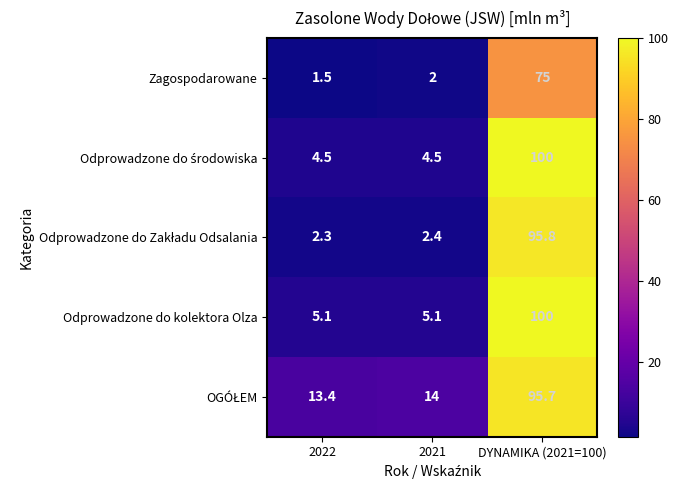

What is the spread (max minus min) of values at DYNAMIKA (2021=100)?

25.0